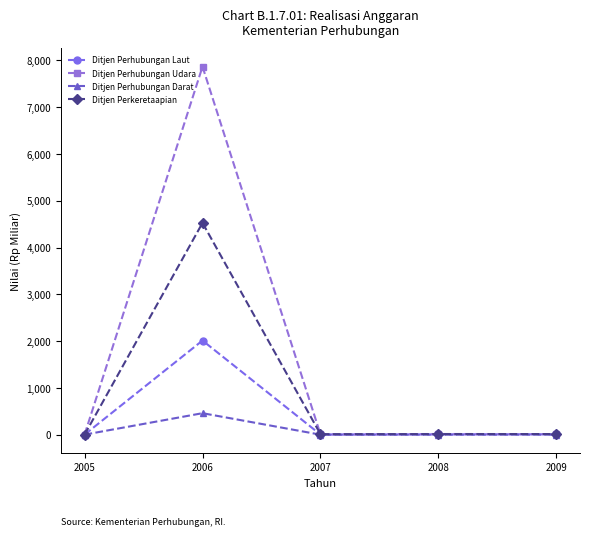

Where is the first local maximum for Ditjen Perkeretaapian?

2006